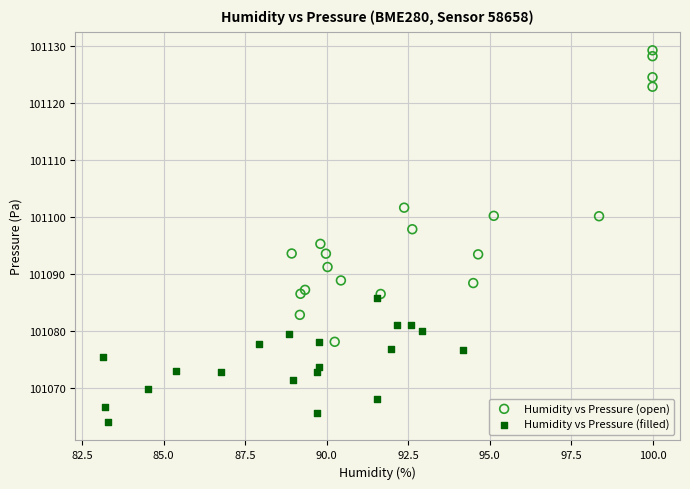

Which series has the largest Y range (max minus min)?

Humidity vs Pressure (open)